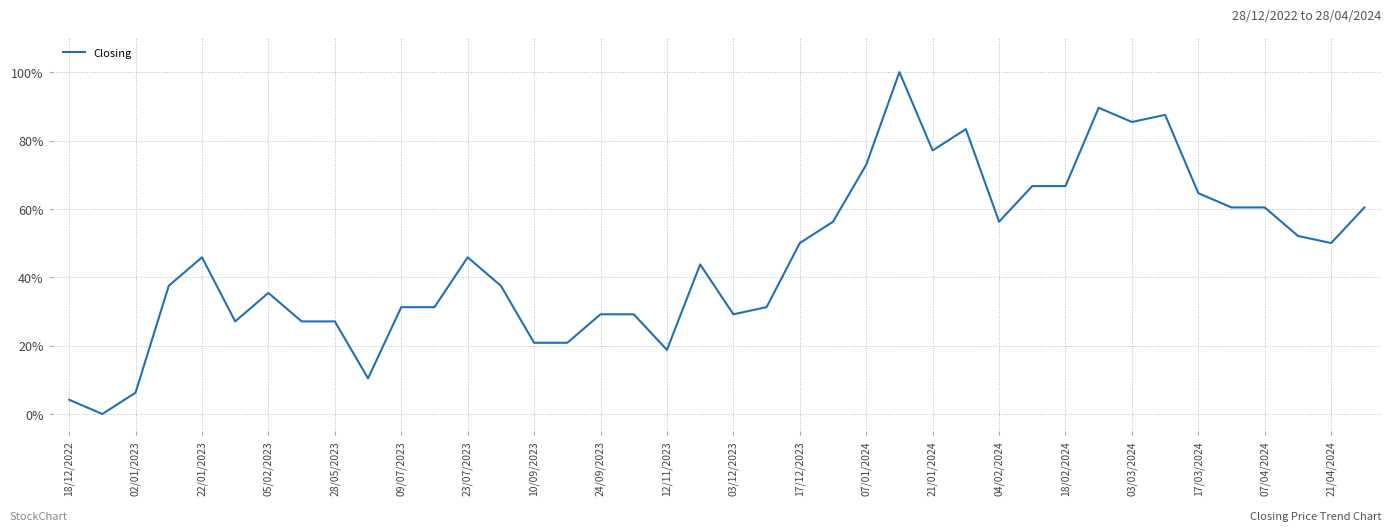

What is the maximum value shown in the chart?

100.0